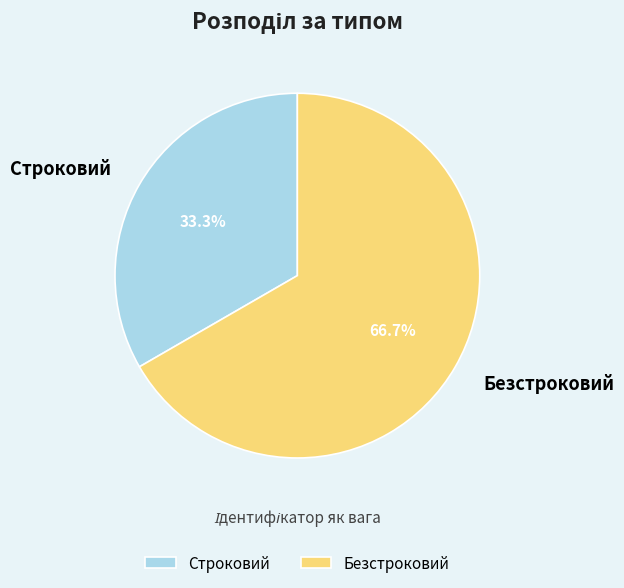

How many slices are in this pie chart?

2